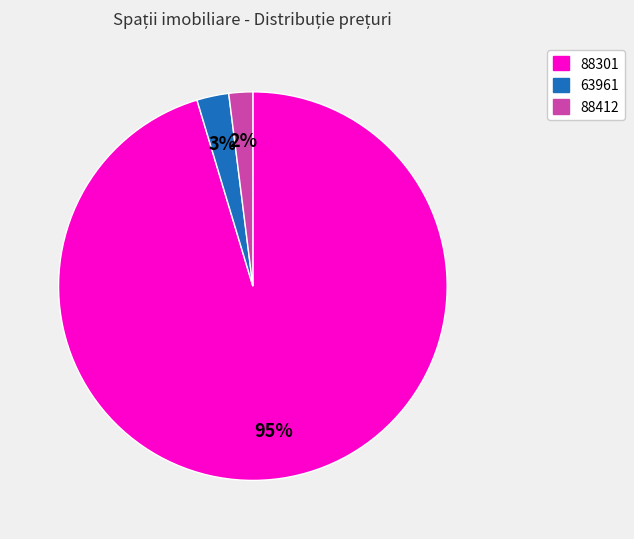

Do 88412 and 63961 together represent more than half of the pie?

No